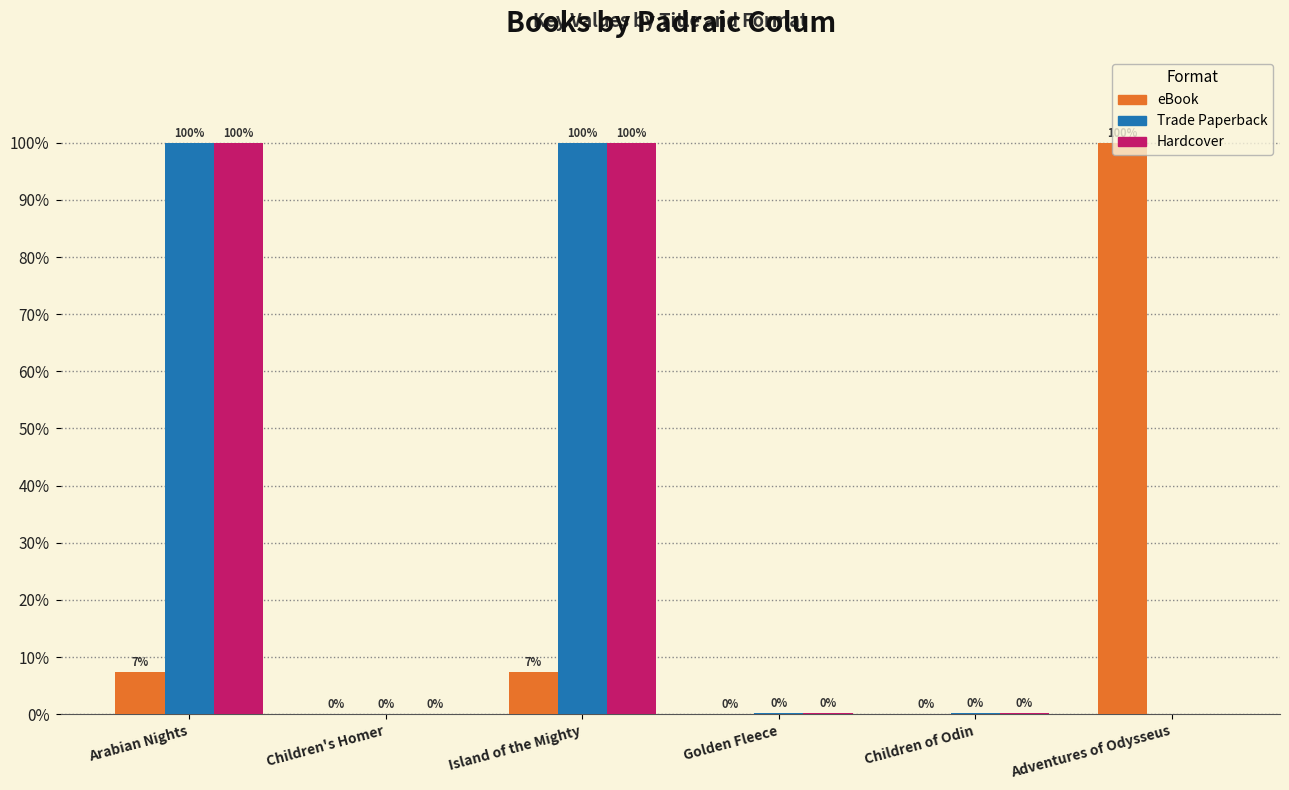

What is the sum of the eBook values at Island of the Mighty and Adventures of Odysseus?

107.3